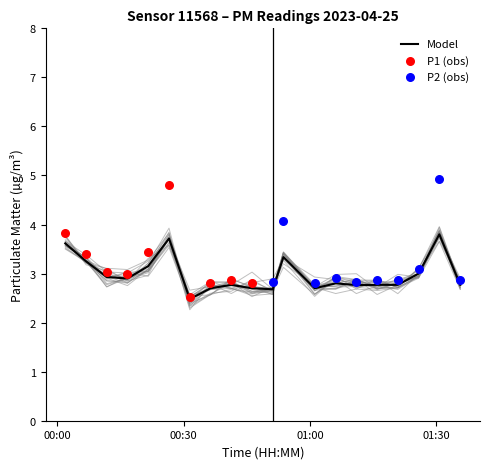

Which series has the widest spread of Y values?

P1